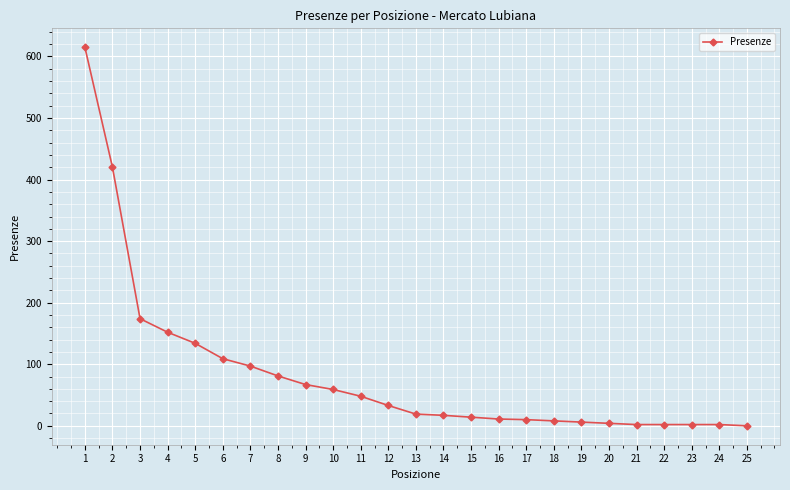

Is this an area chart (filled region under the line)?

No